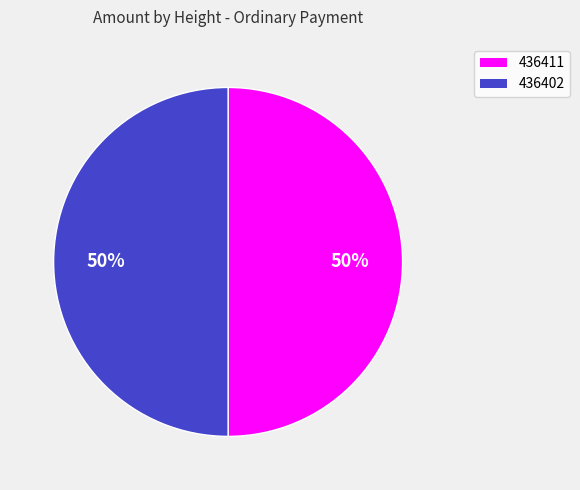

True or false: 436411 accounts for 39% of the total.

False